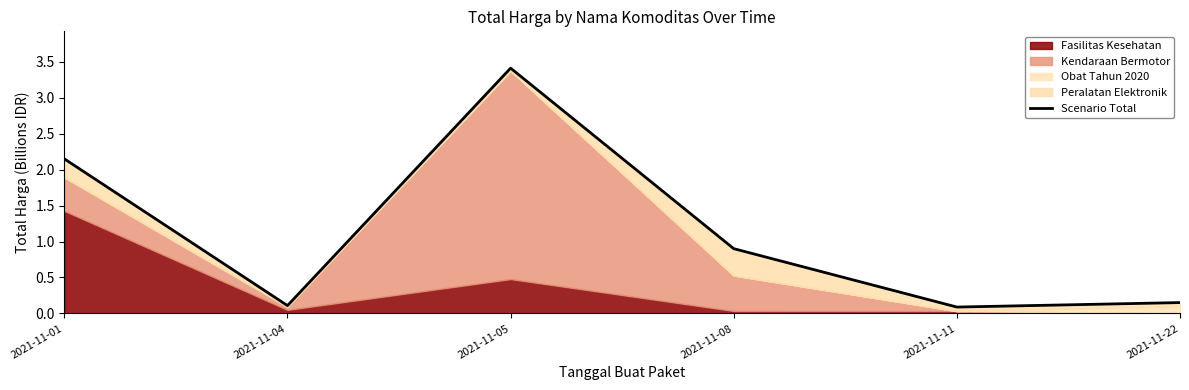

What is the greatest value displayed?

3.4